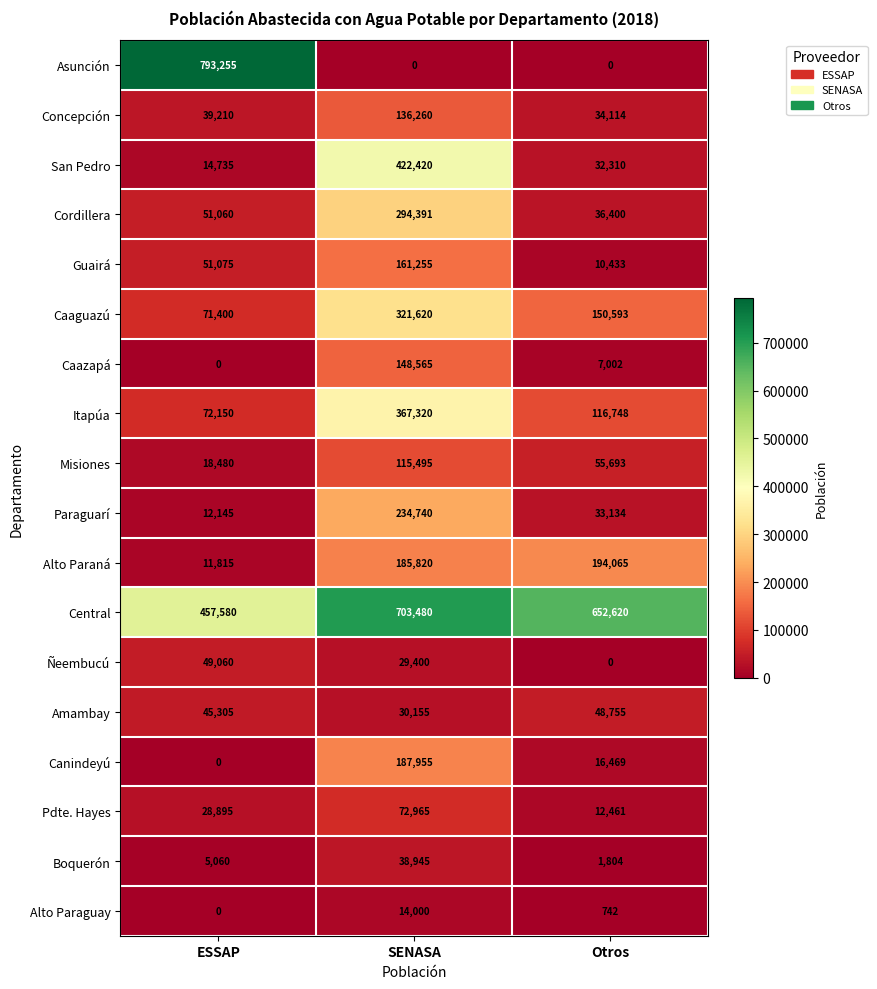

Which series has the largest total across all categories?

Central